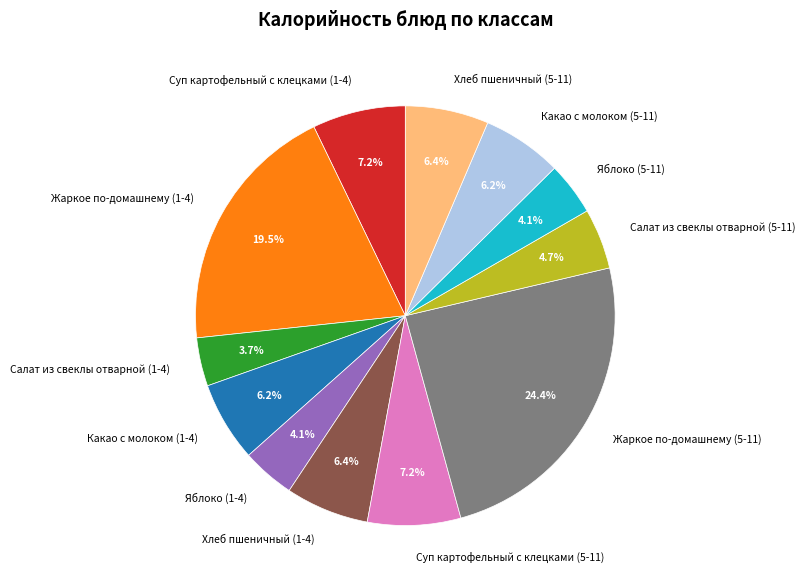

True or false: Яблоко (5-11) accounts for 4% of the total.

True